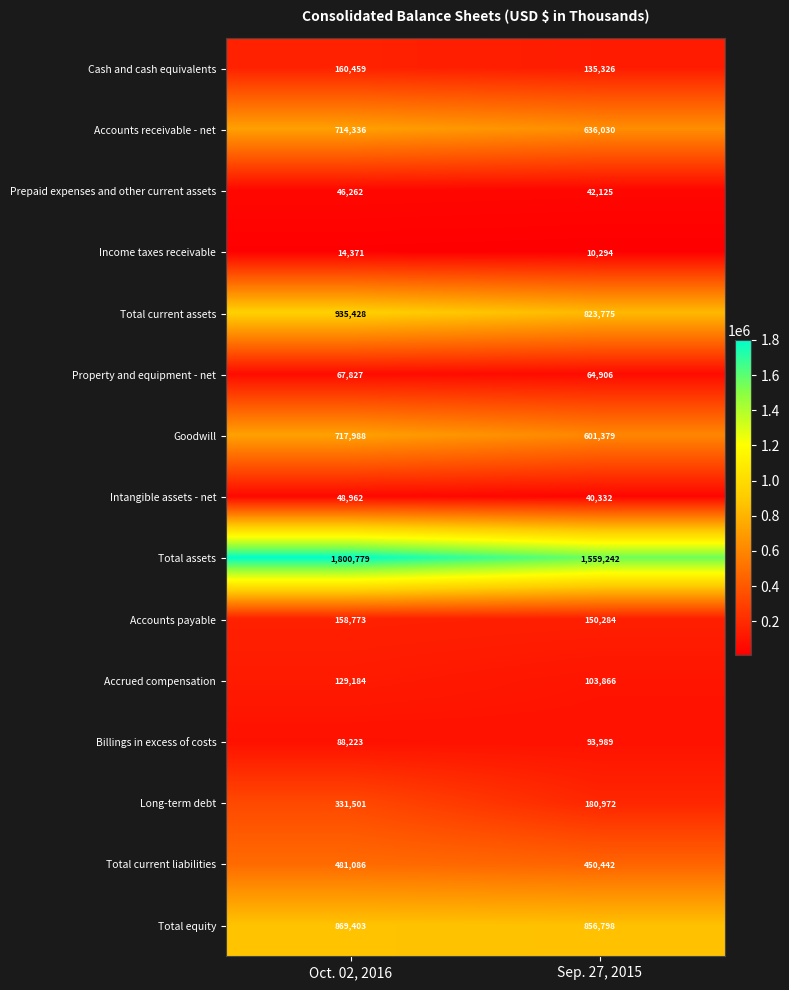

Which series has the widest spread of values?

Total assets